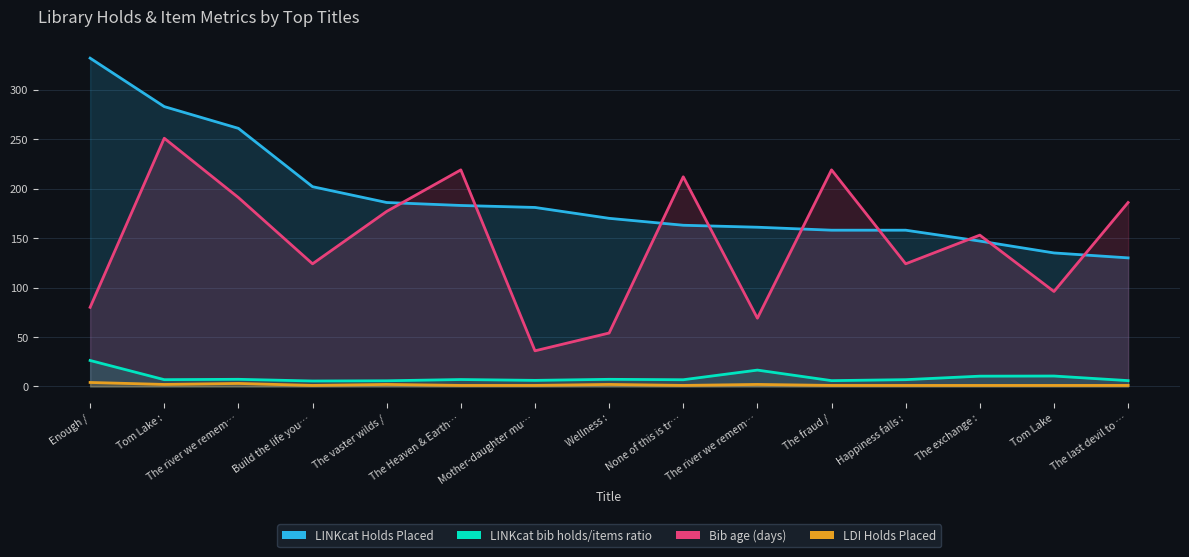

Which series has the largest total across all categories?

LINKcat Holds Placed